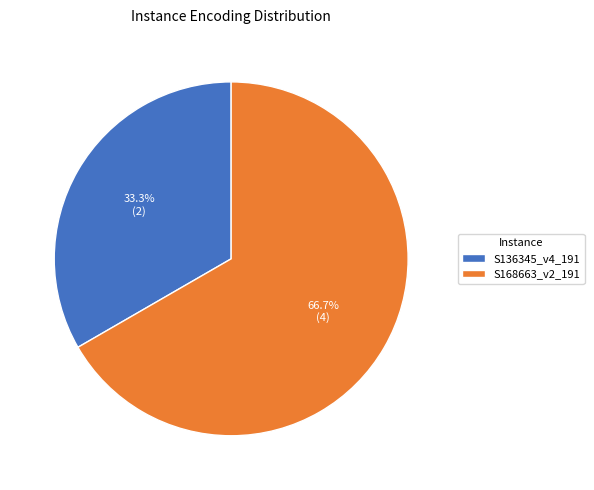

To the nearest percent, what percentage of the pie is S136345_v4_191?

33%